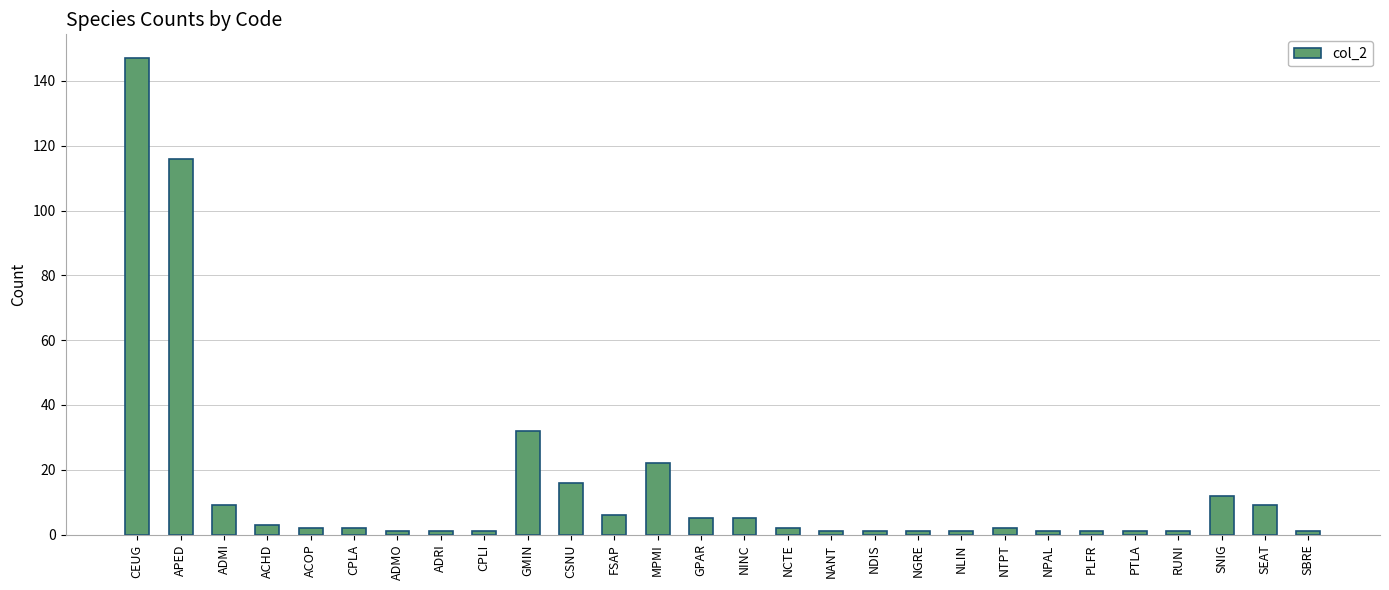

Which category has the highest value across all series?

CEUG